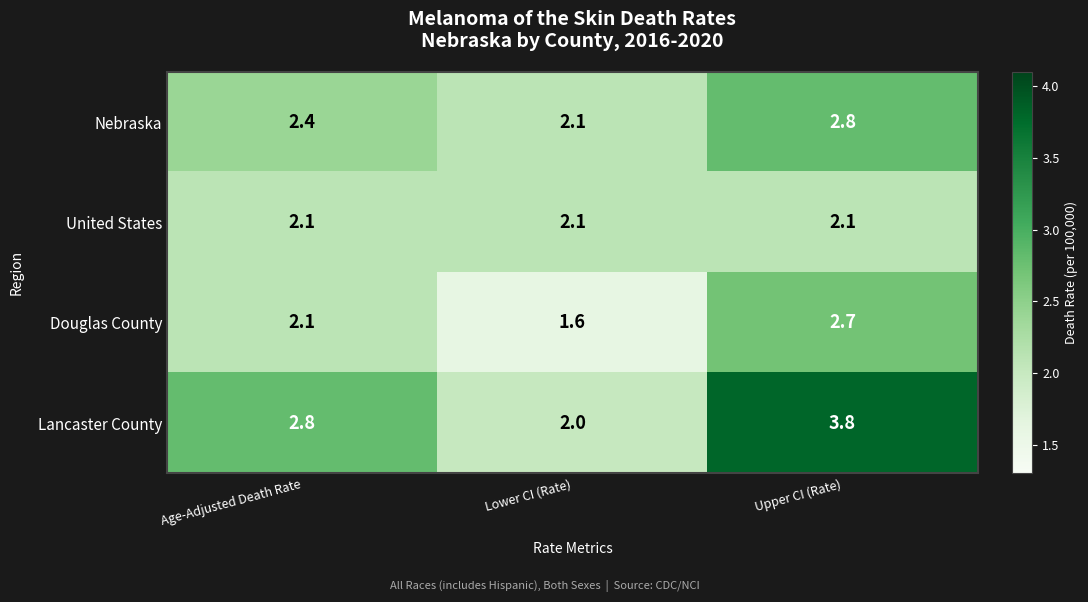

How many data points does each series have?

3